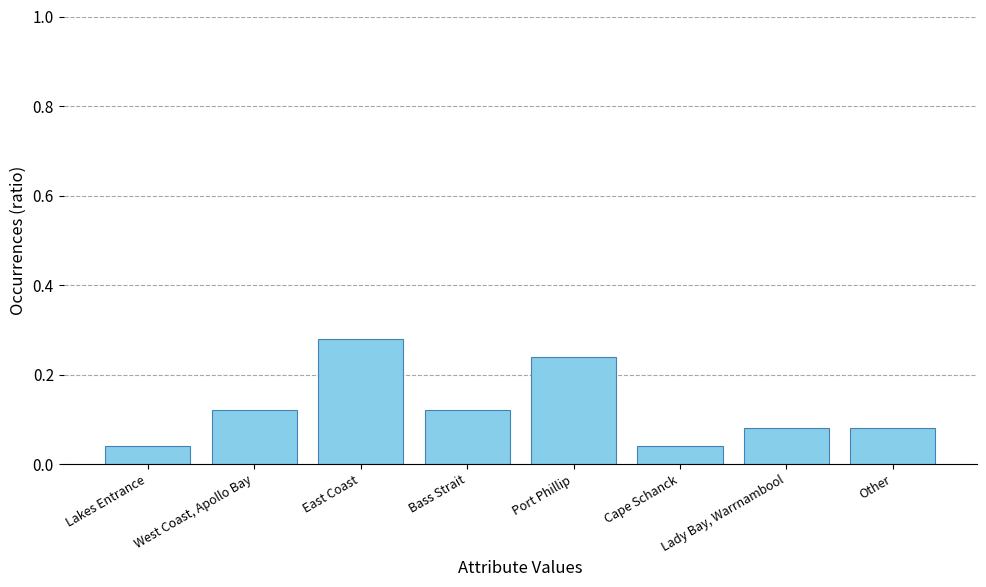

What is the sum of all values?

1.0